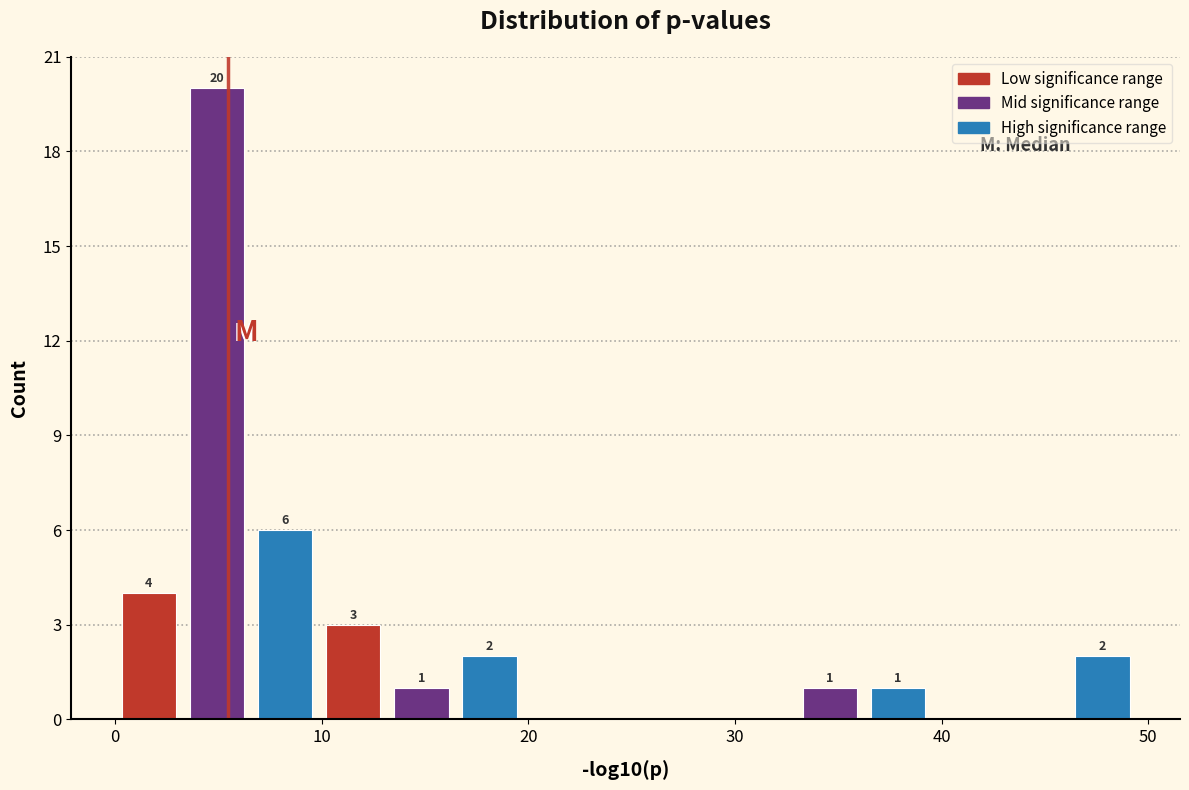

Around what value on the x-axis is the tallest bar? Give the approximate position of its centre, as read against the axis.

5